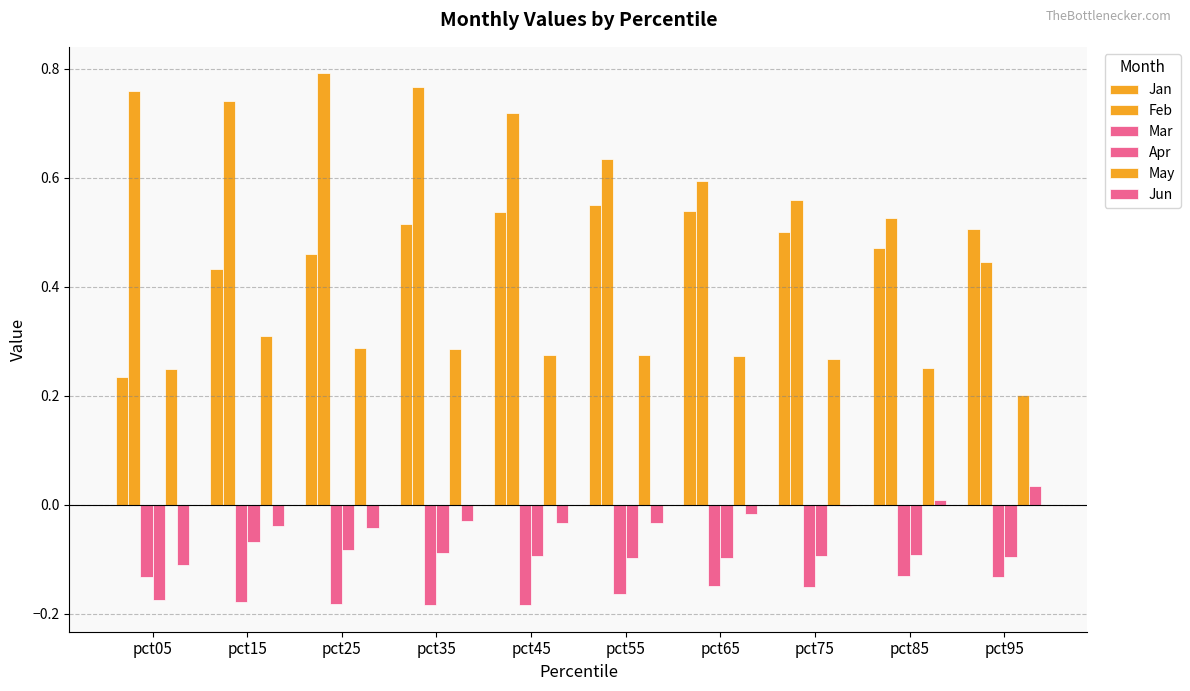

How many series are shown in this chart?

6